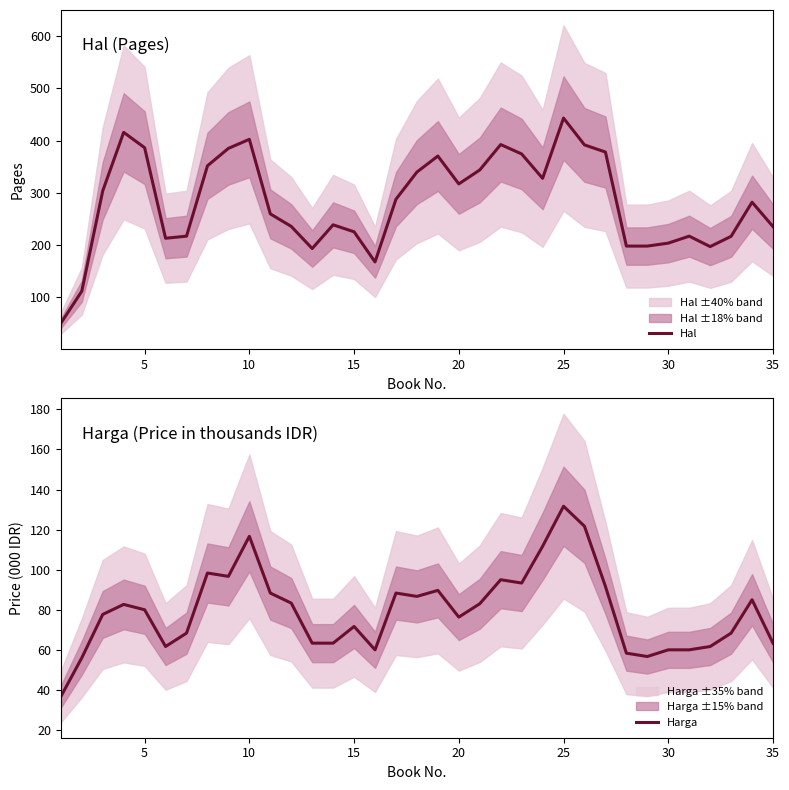

What is the minimum value for Hal?

50.7